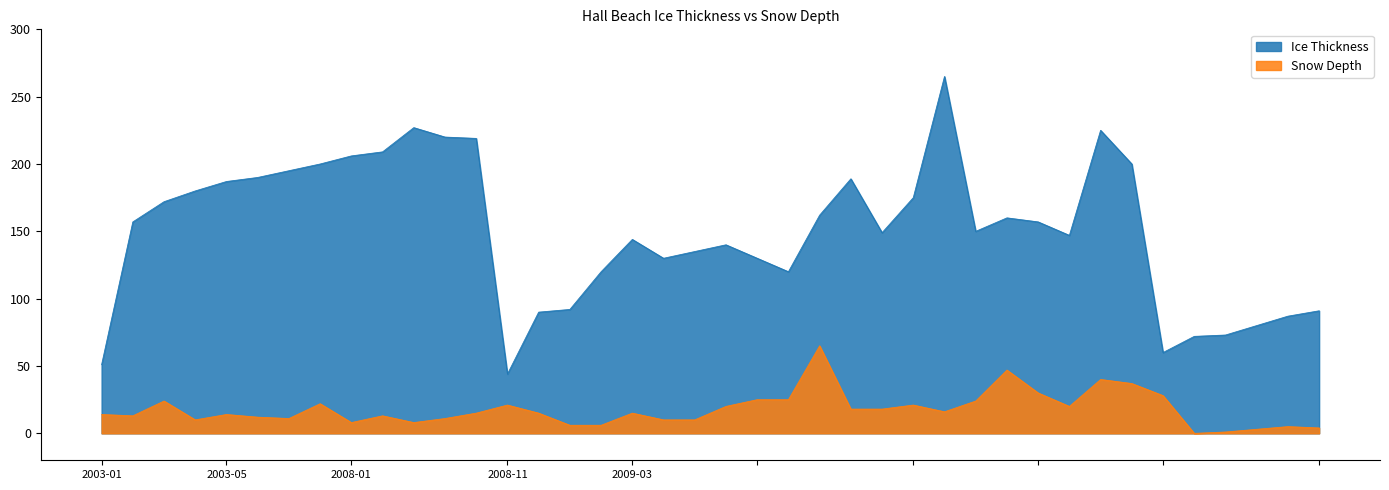

Which series has the largest range (max minus min)?

Ice Thickness